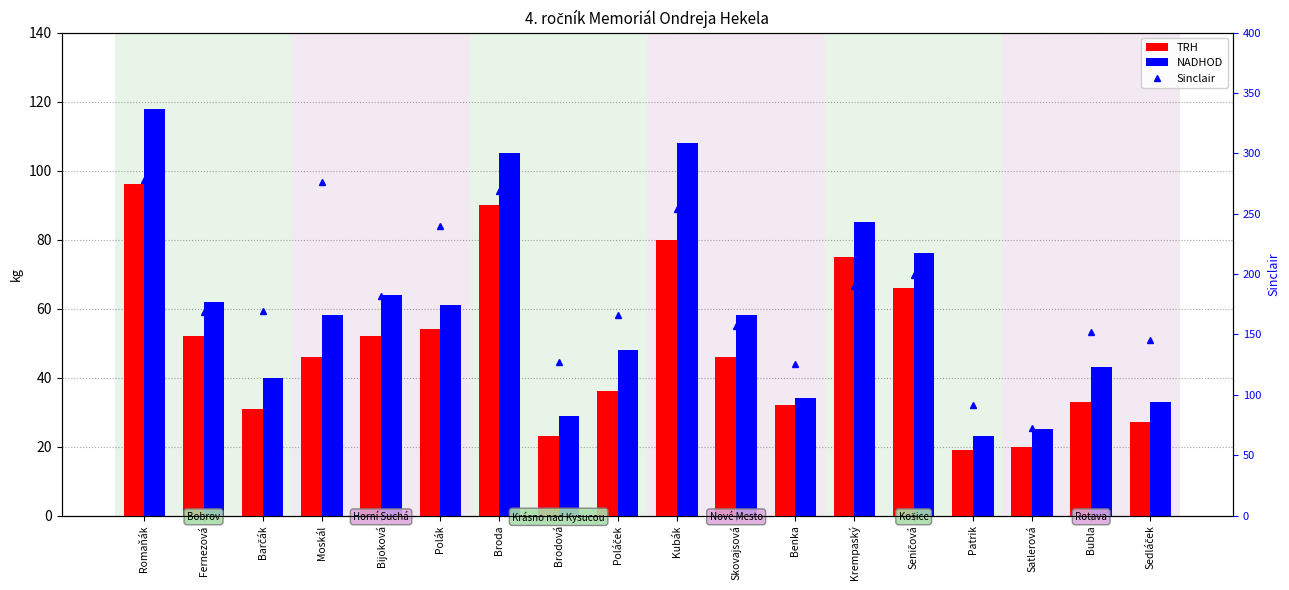

Which series has the widest spread of values?

Sinclair